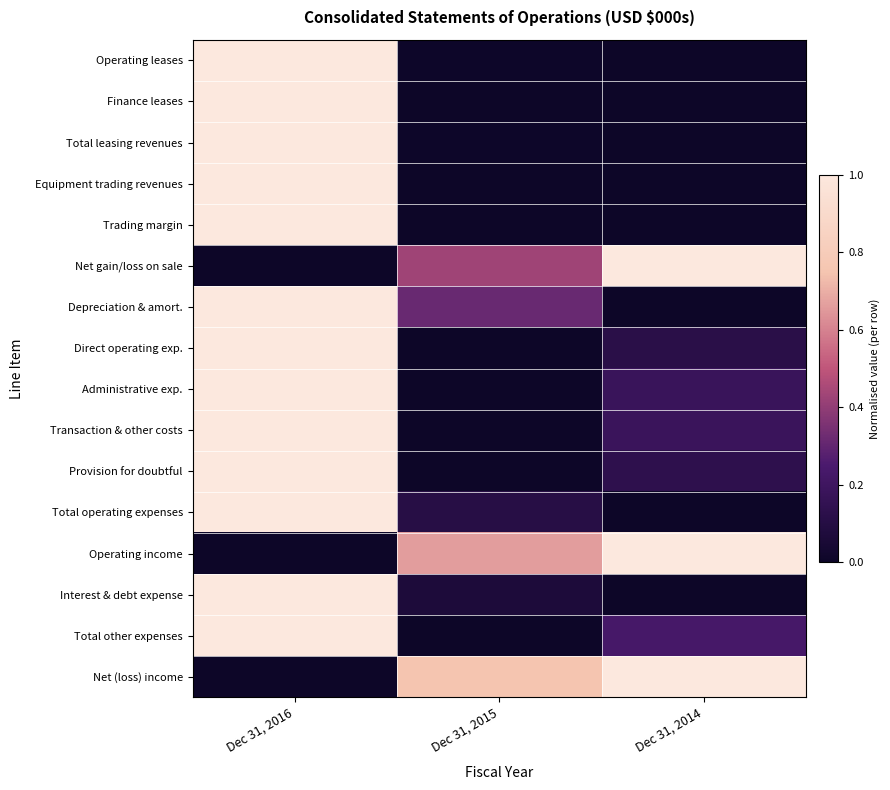

Rank the series at Dec 31, 2016 from lowest to highest value.

Net gain/loss on sale, Operating income, Net (loss) income, Operating leases, Finance leases, Total leasing revenues, Equipment trading revenues, Trading margin, Depreciation & amort., Direct operating exp., Administrative exp., Transaction & other costs, Provision for doubtful, Total operating expenses, Interest & debt expense, Total other expenses